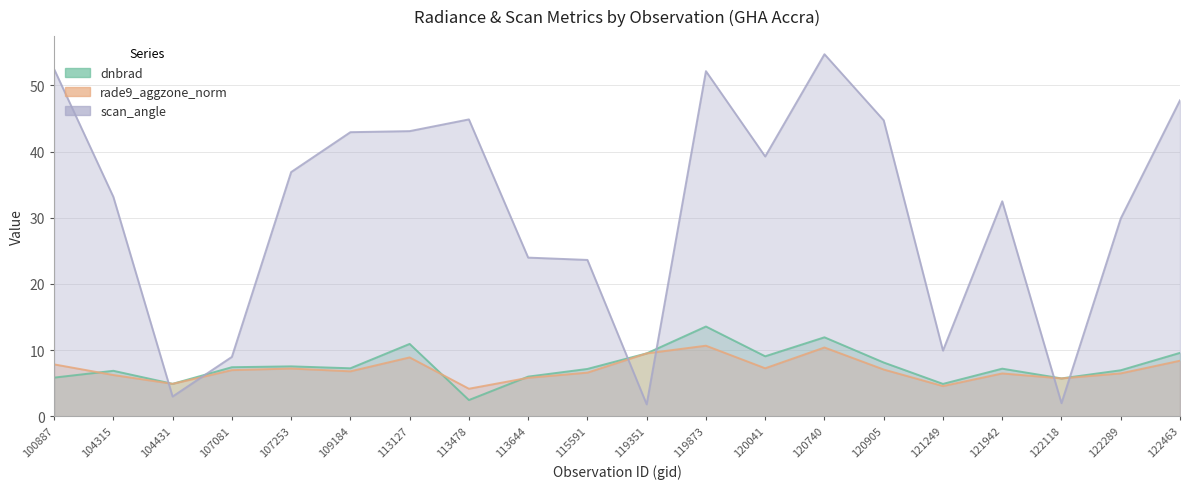

Between which two adjacent categories do dnbrad and rade9_aggzone_norm first intersect?

100887 and 104315